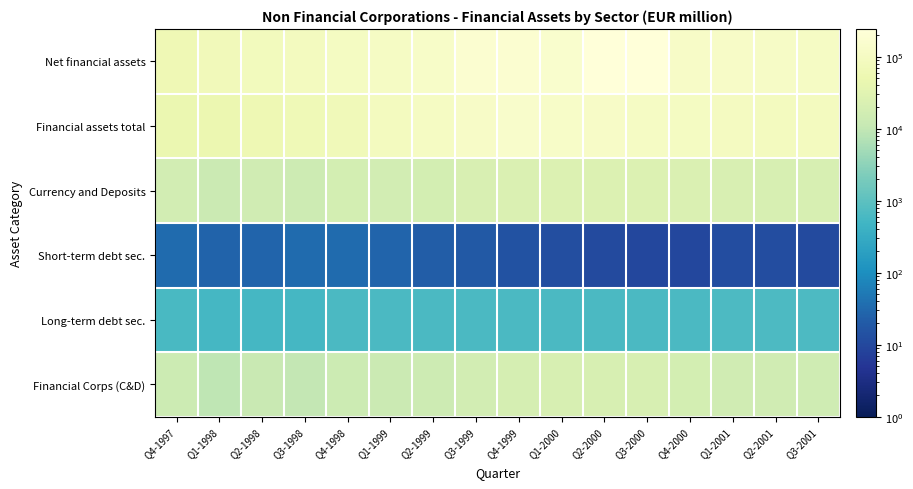

What is the smallest value displayed?

10.0